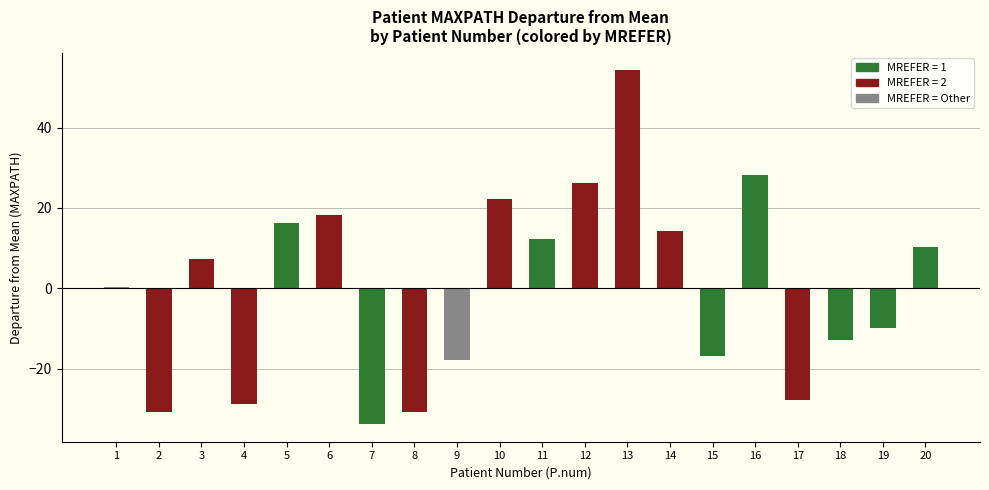

How many data points does each series have?

20